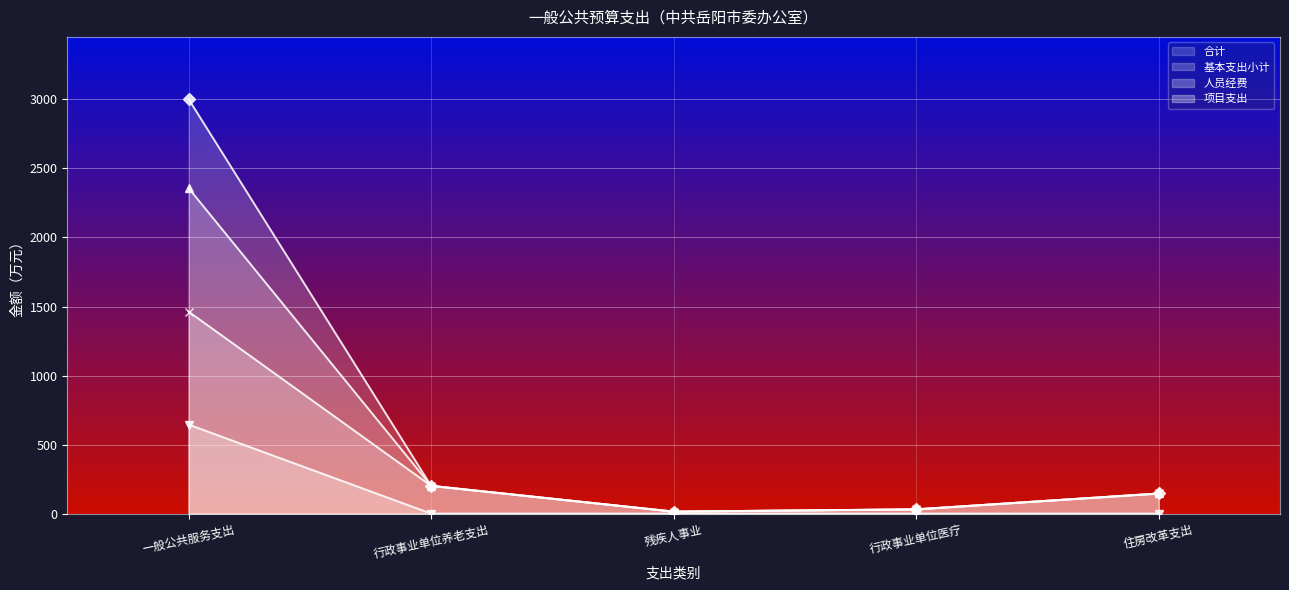

What is the approximate value of 合计 at 住房改革支出?

145.6